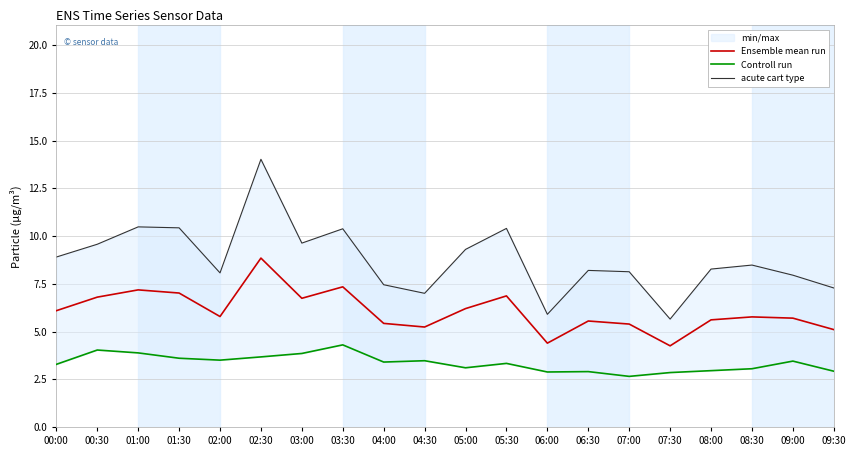

What are all the series names shown in the legend?

Ensemble mean run, Controll run, acute cart type